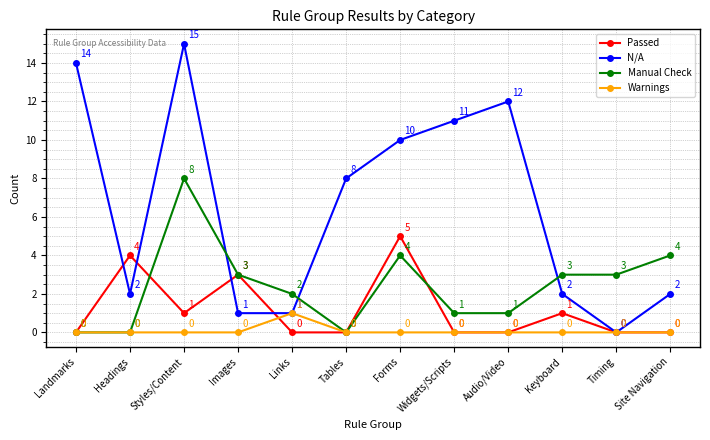

How many values in the Warnings series exceed 0?

1